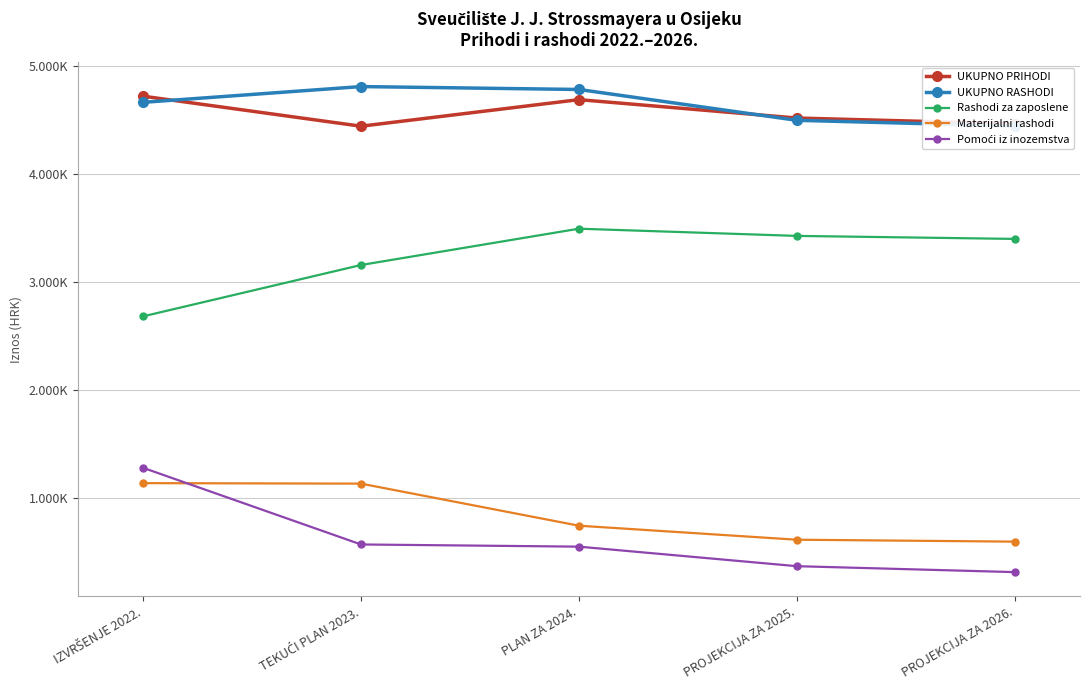

Where is Rashodi za zaposlene nearest to the value 3090681?

TEKUĆI PLAN 2023.